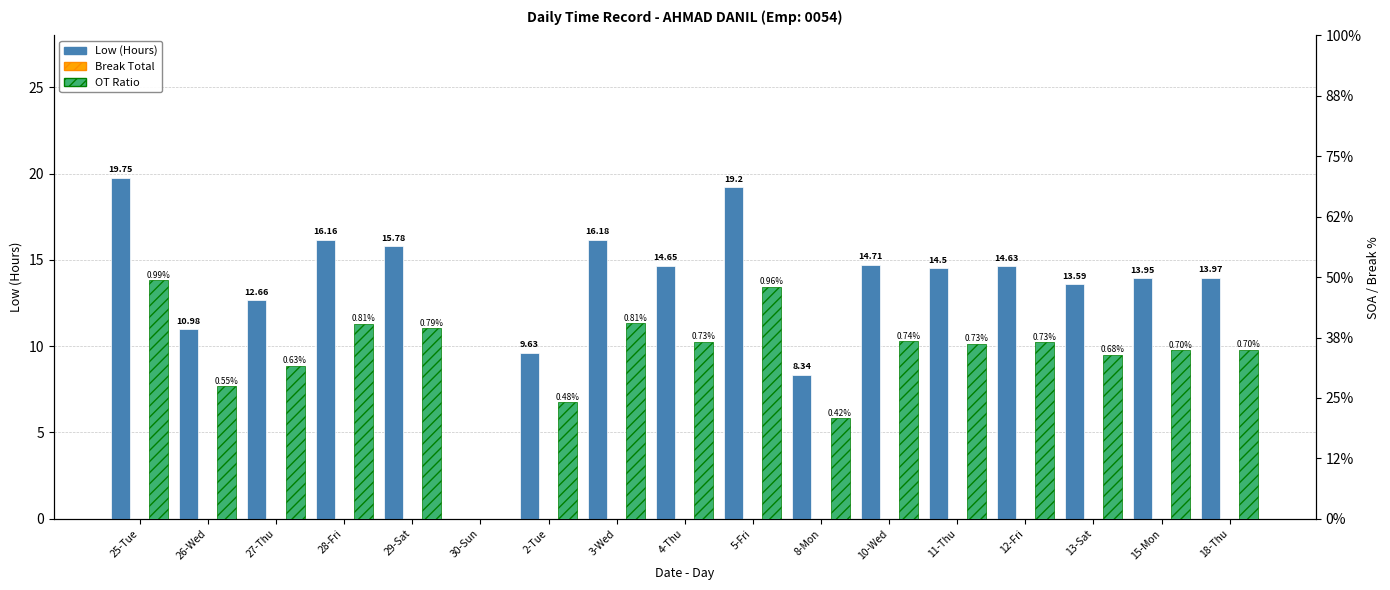

Does the chart contain stacked bars?

No